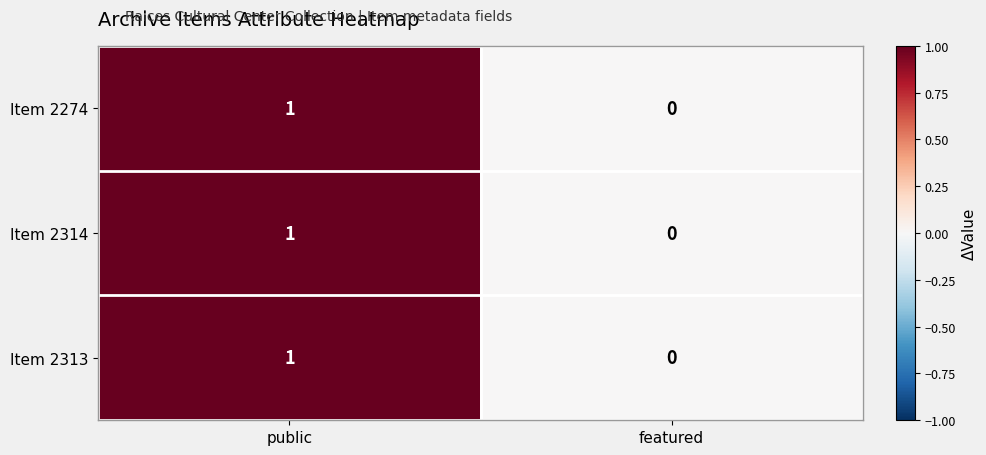

List the labels in order of Item 2274 value, largest first.

public, featured